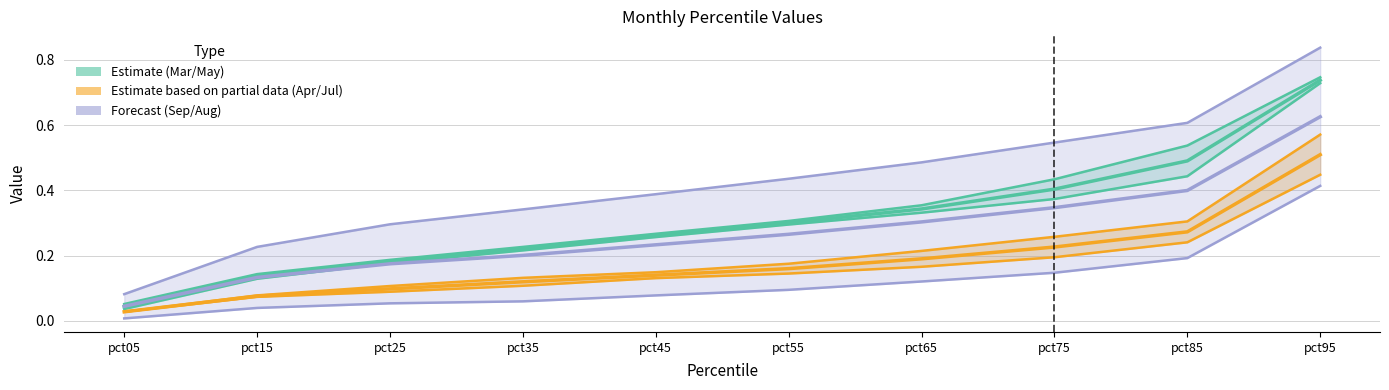

Reading left to right, transcribe all the data shown in this chart.

Mar: 0.0	0.1	0.2	0.2	0.3	0.3	0.3	0.4	0.5	0.7
Apr: 0.0	0.1	0.1	0.1	0.1	0.2	0.2	0.2	0.3	0.5
Aug: 0.0	0.1	0.2	0.2	0.2	0.3	0.3	0.3	0.4	0.6